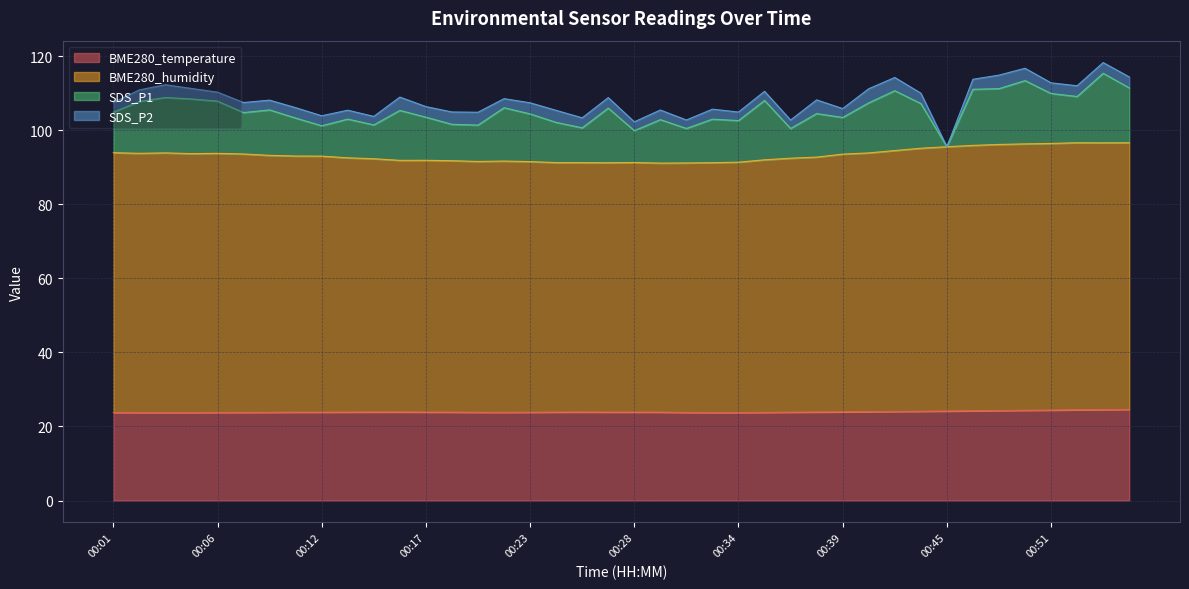

Where is the first local maximum for BME280_humidity?

00:03